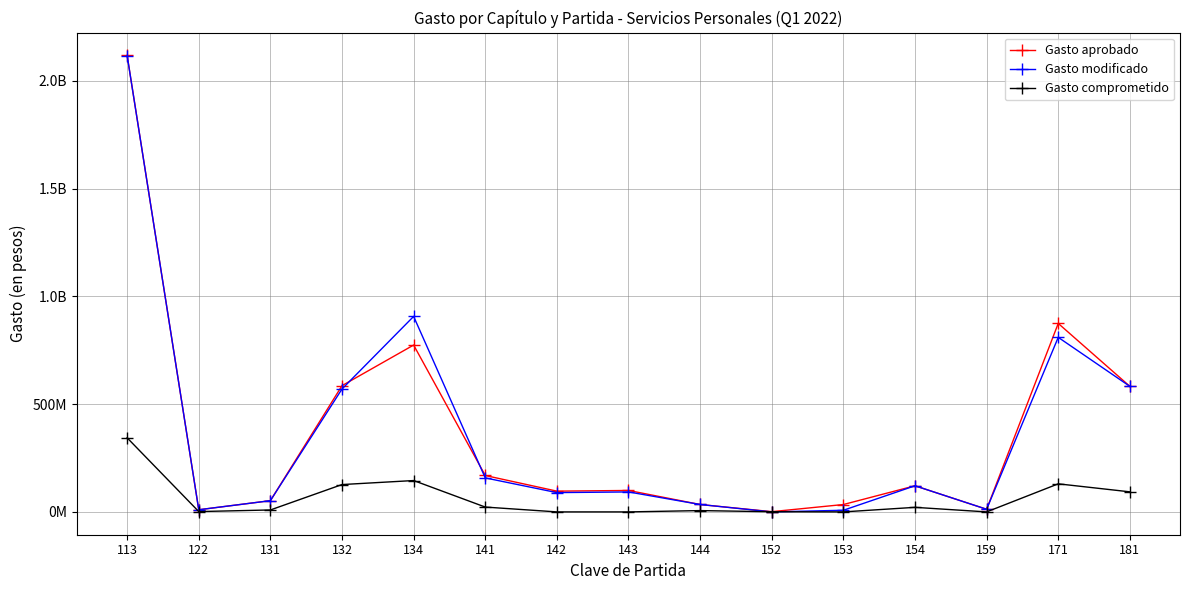

Does the chart have visible grid lines?

Yes